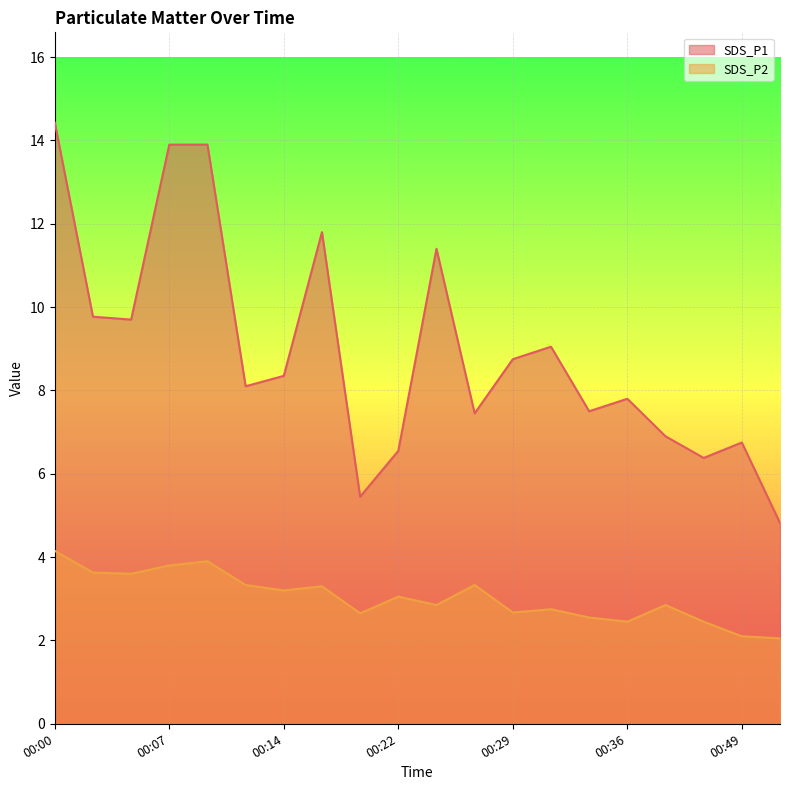

Rank the series by their average value, from highest to lowest.

SDS_P1, SDS_P2